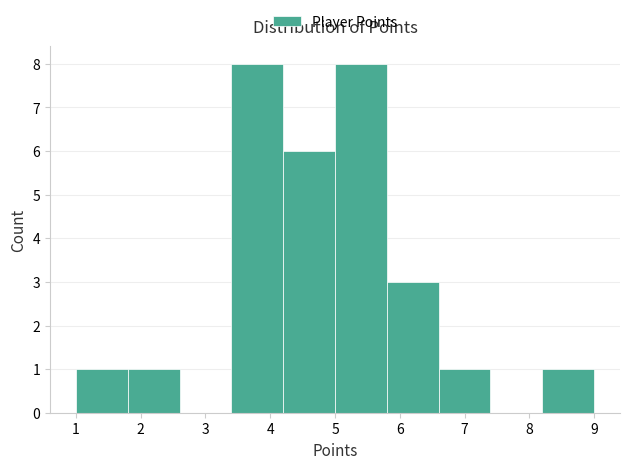

What is the height of the bar covering 6.6 to 7.4 on the x-axis? The values are not printed on the chart, so give them approximately, as read against the axis.

1